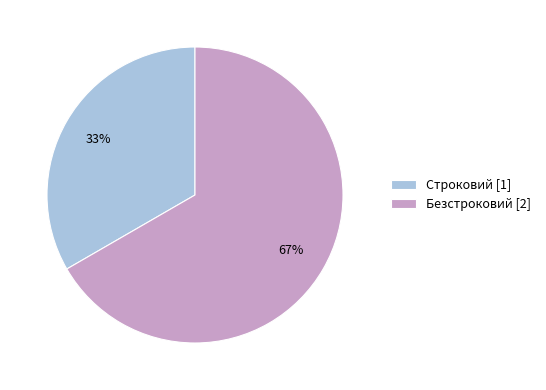

To the nearest percent, what percentage of the pie is Безстроковий?

67%